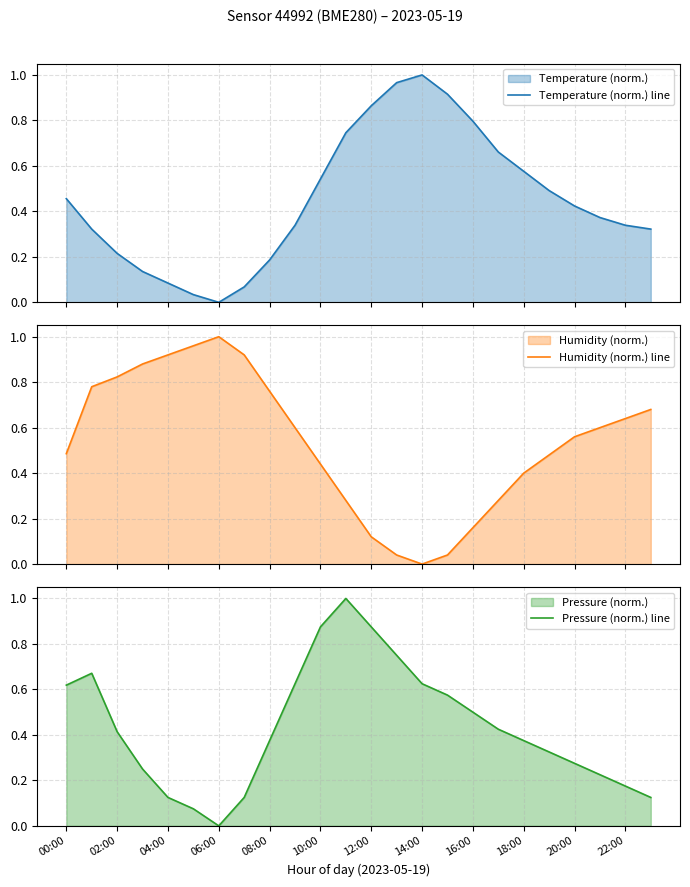

How many distinct data groups are displayed?

3